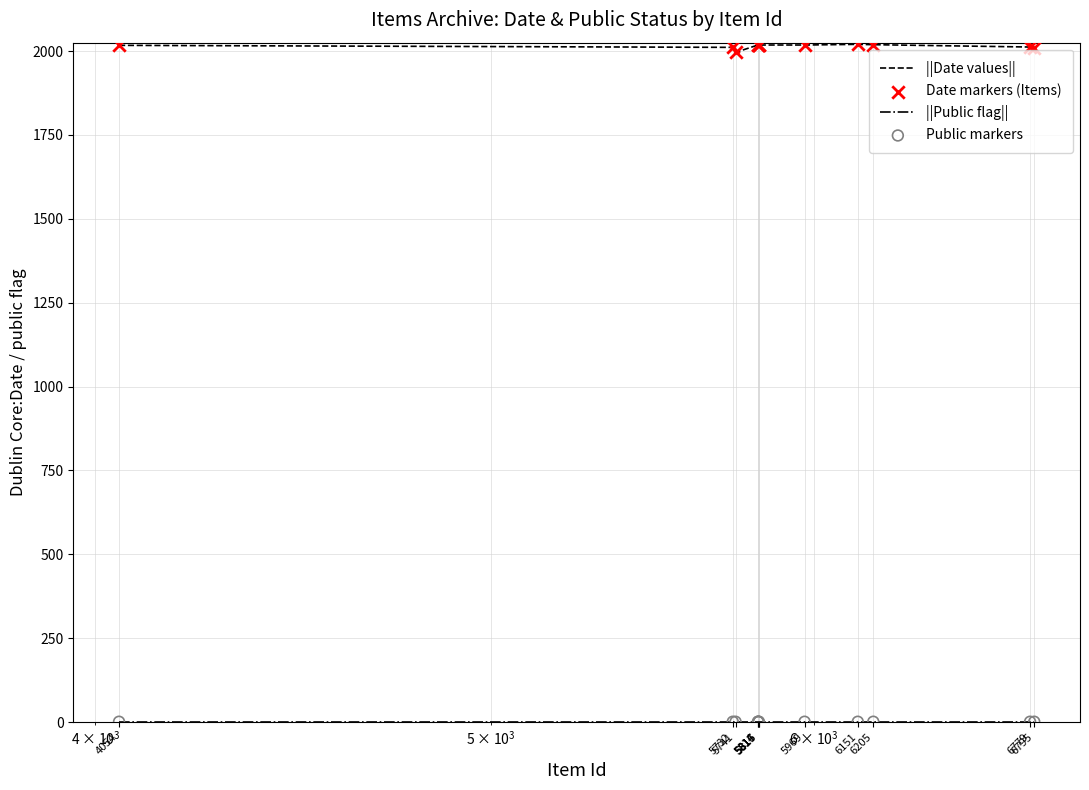

Which series has the largest total across all categories?

||Date values||